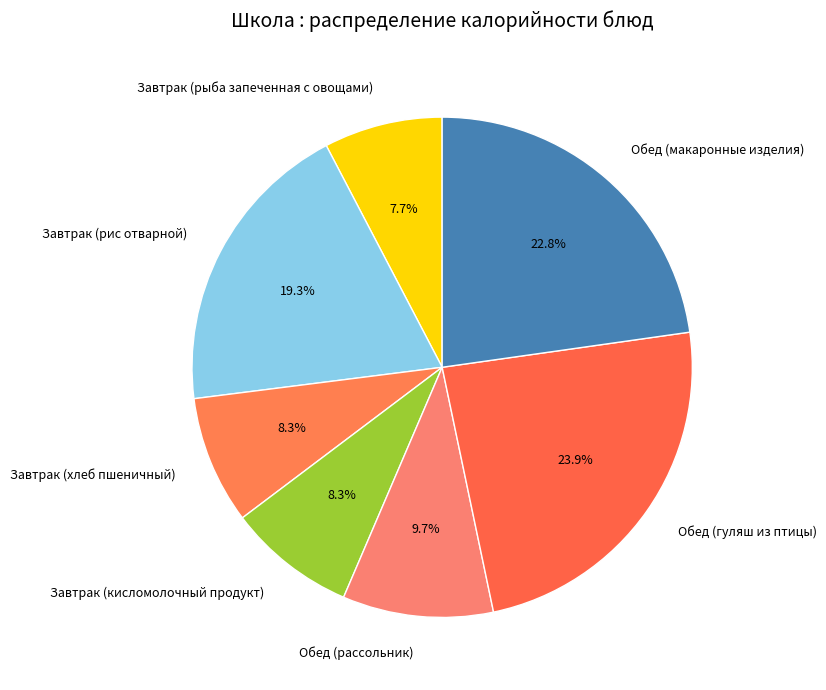

True or false: Обед (макаронные изделия) accounts for 23% of the total.

True